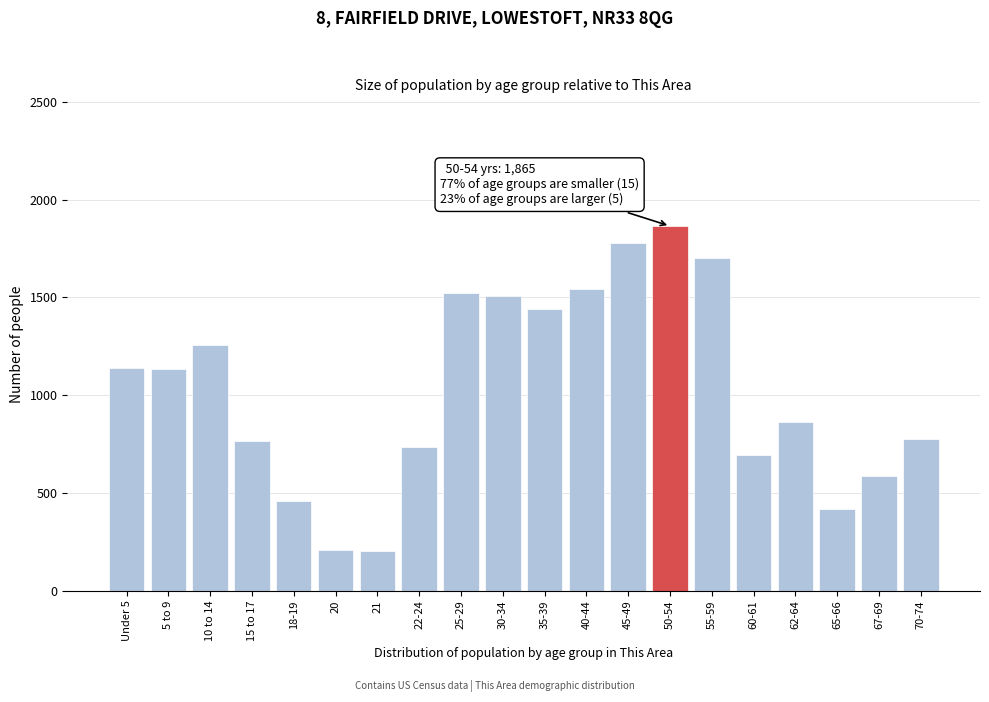

What is the value of the 9th bar from the left?

1523